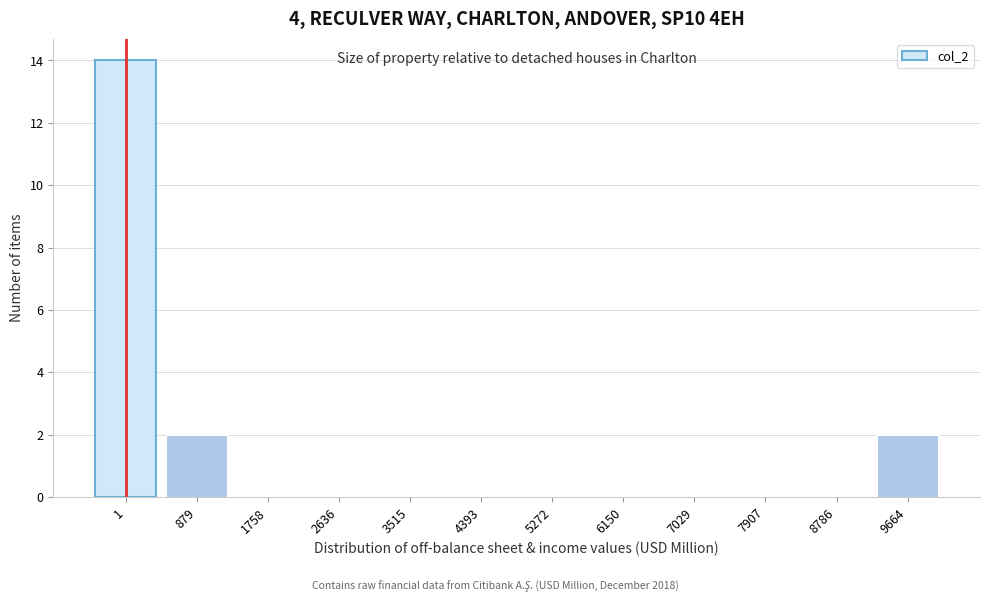

Reading left to right, list all the values displayed in this chart.

1=14	879=2	1758=0	2636=0	3515=0	4393=0	5272=0	6150=0	7029=0	7907=0	8786=0	9664=2